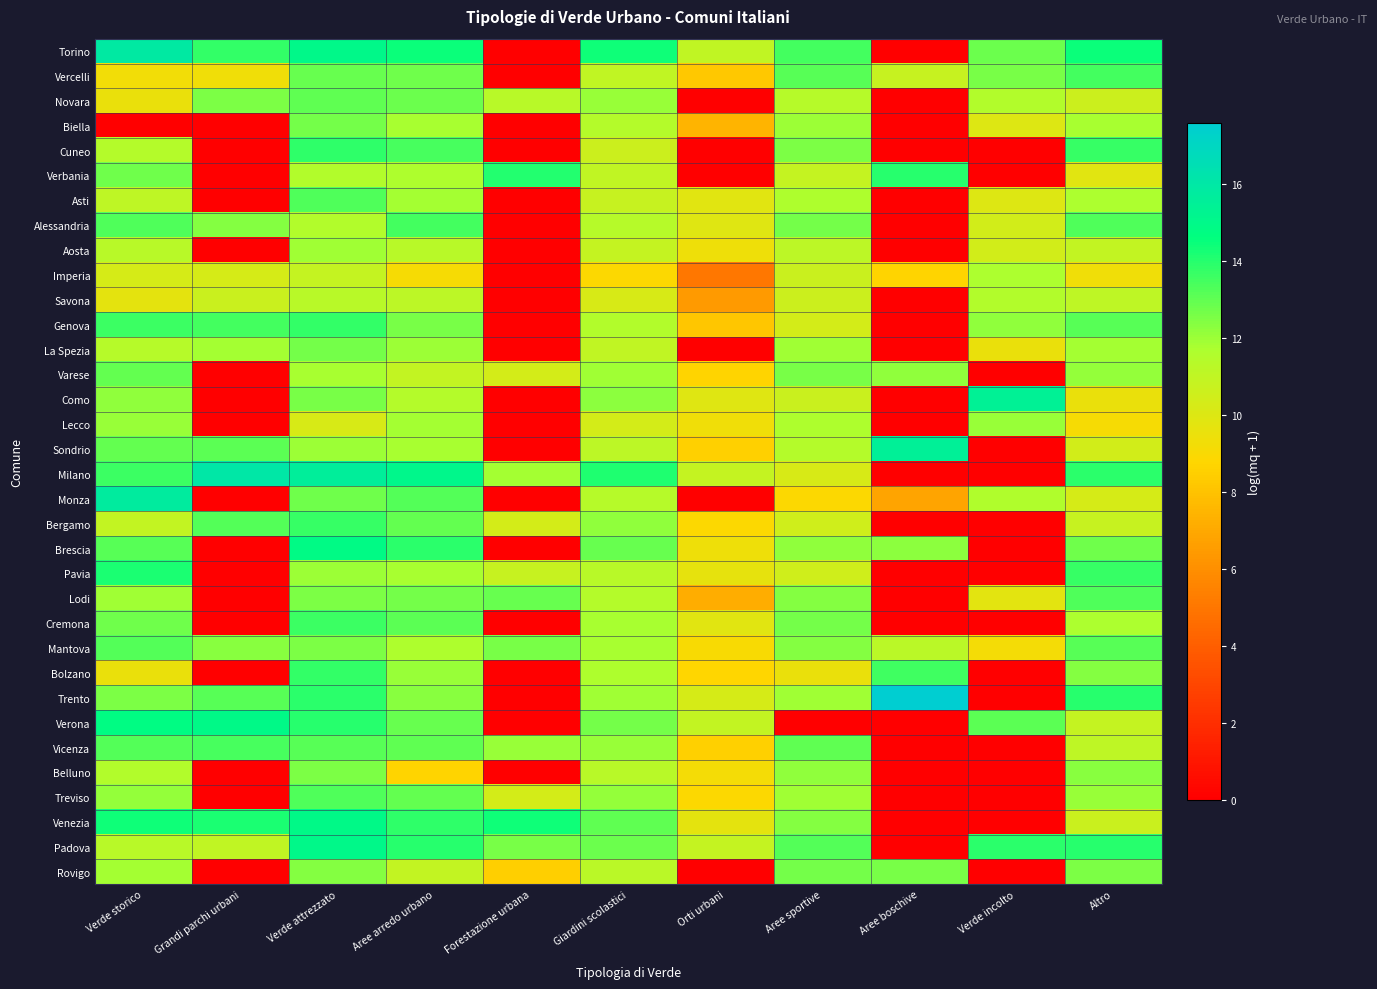

Rank the series at Grandi parchi urbani from lowest to highest value.

Biella, Cuneo, Verbania, Asti, Aosta, Varese, Como, Lecco, Monza, Brescia, Pavia, Lodi, Cremona, Bolzano, Belluno, Treviso, Rovigo, Vercelli, Imperia, Savona, Padova, La Spezia, Mantova, Alessandria, Novara, Sondrio, Trento, Bergamo, Vicenza, Genova, Torino, Venezia, Verona, Milano